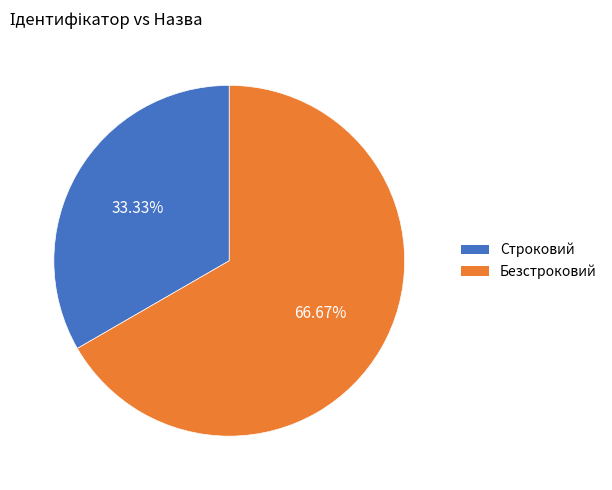

Rank the categories by value from lowest to highest.

Строковий, Безстроковий